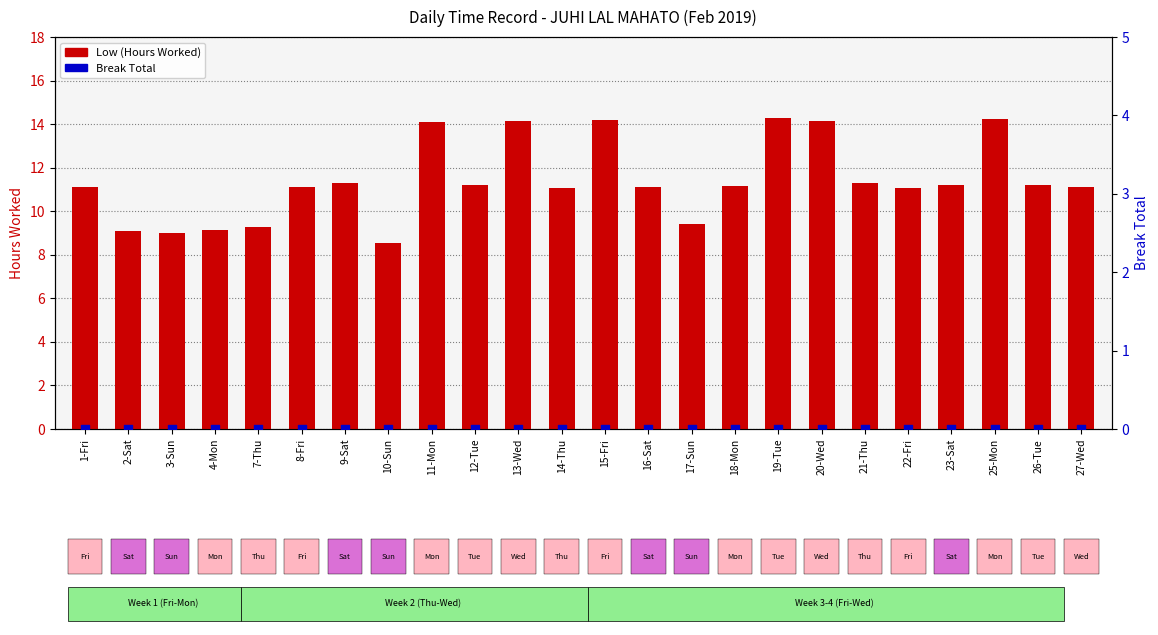

At which category is the sum across all series the highest?

19-Tue